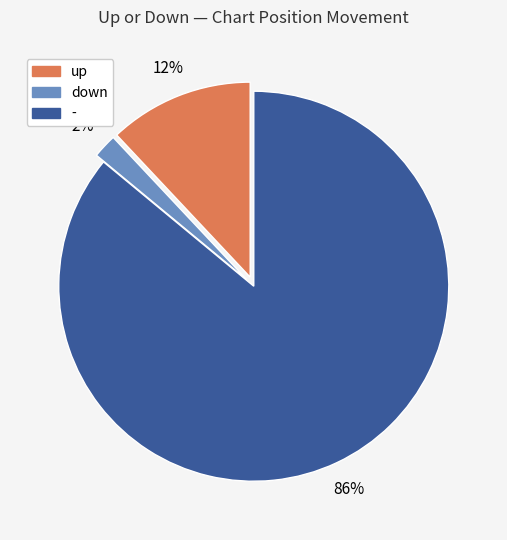

To the nearest percent, what is the difference between the up and down slice percentages?

10%